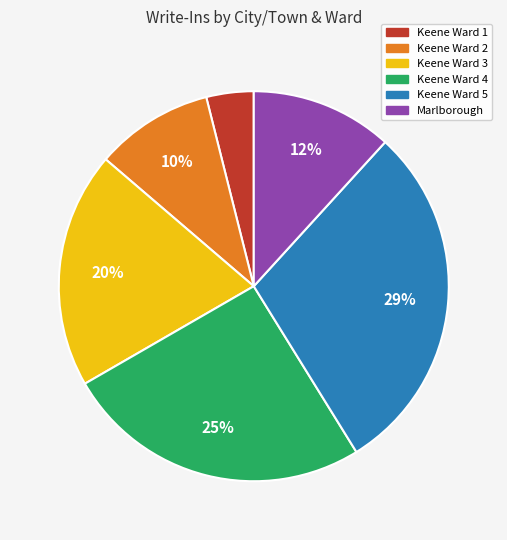

Which category has the biggest portion of the pie?

Keene Ward 5